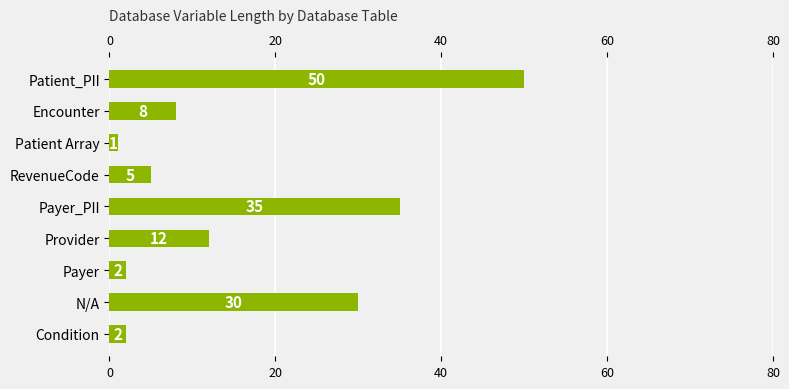

What is the sum of all values?

145